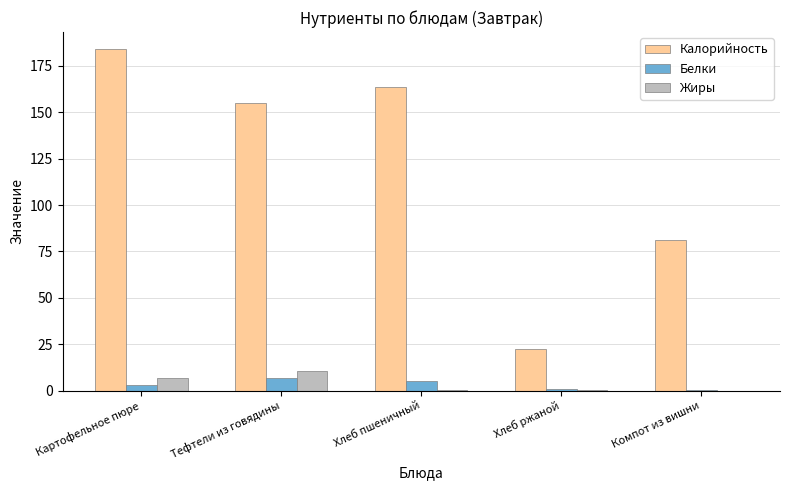

The Калорийность series shows 154.7 at Тефтели из говядины. True or false?

True